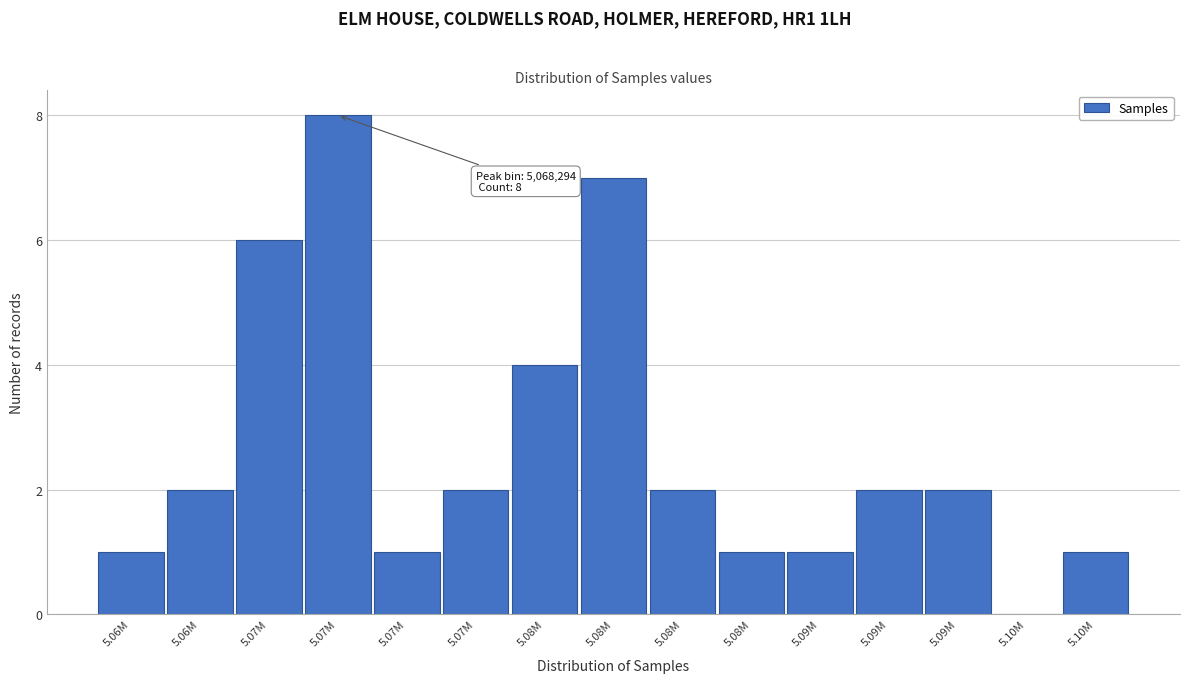

Count the number of data series in this chart.

1